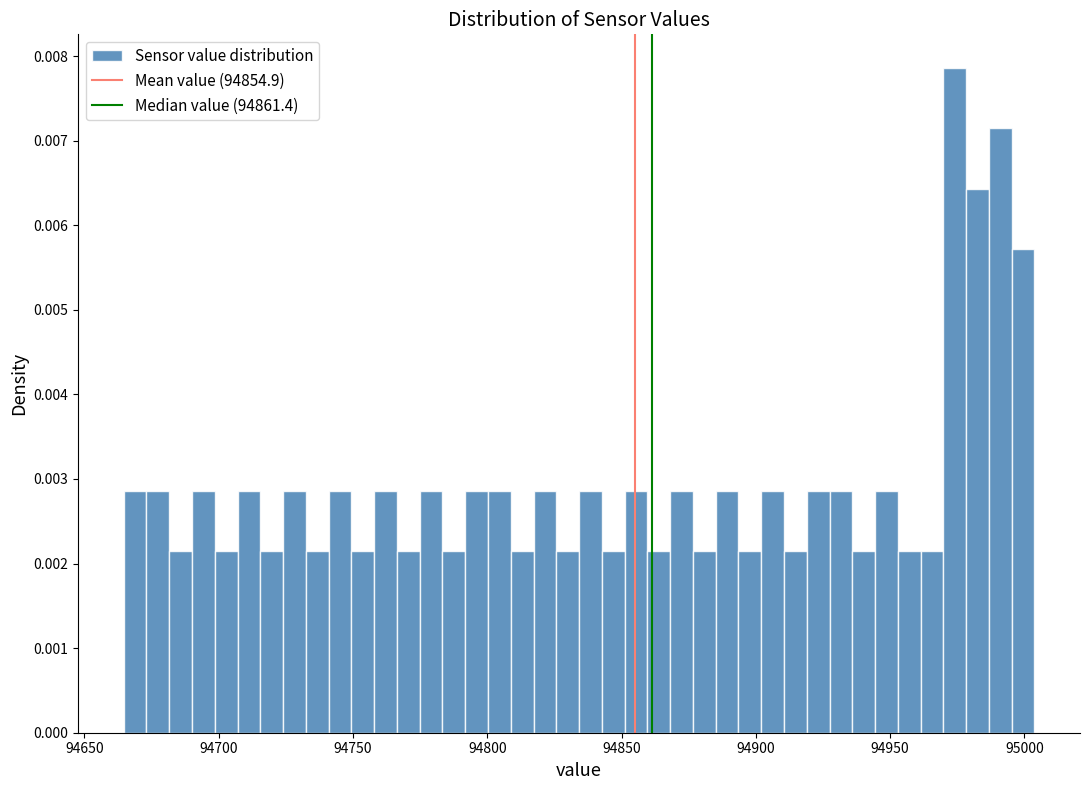

Read against the x-axis, roughly where is the centre of the tallest bar?

94975